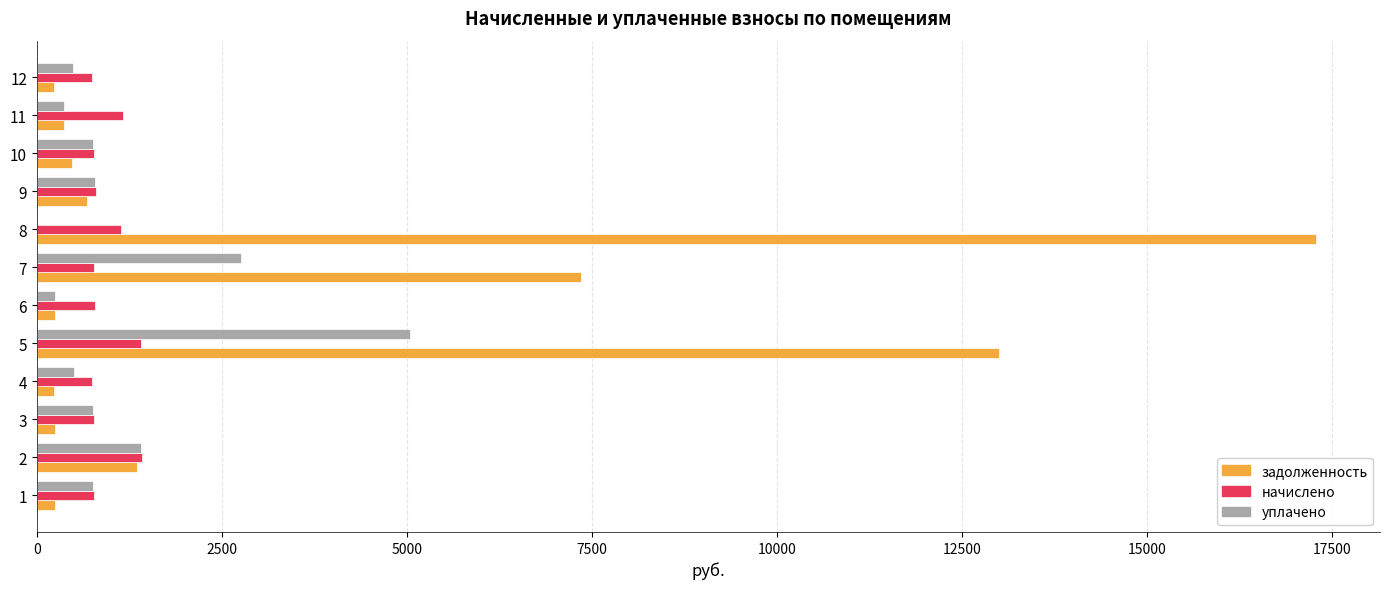

What is the maximum value shown in the chart?

17282.6